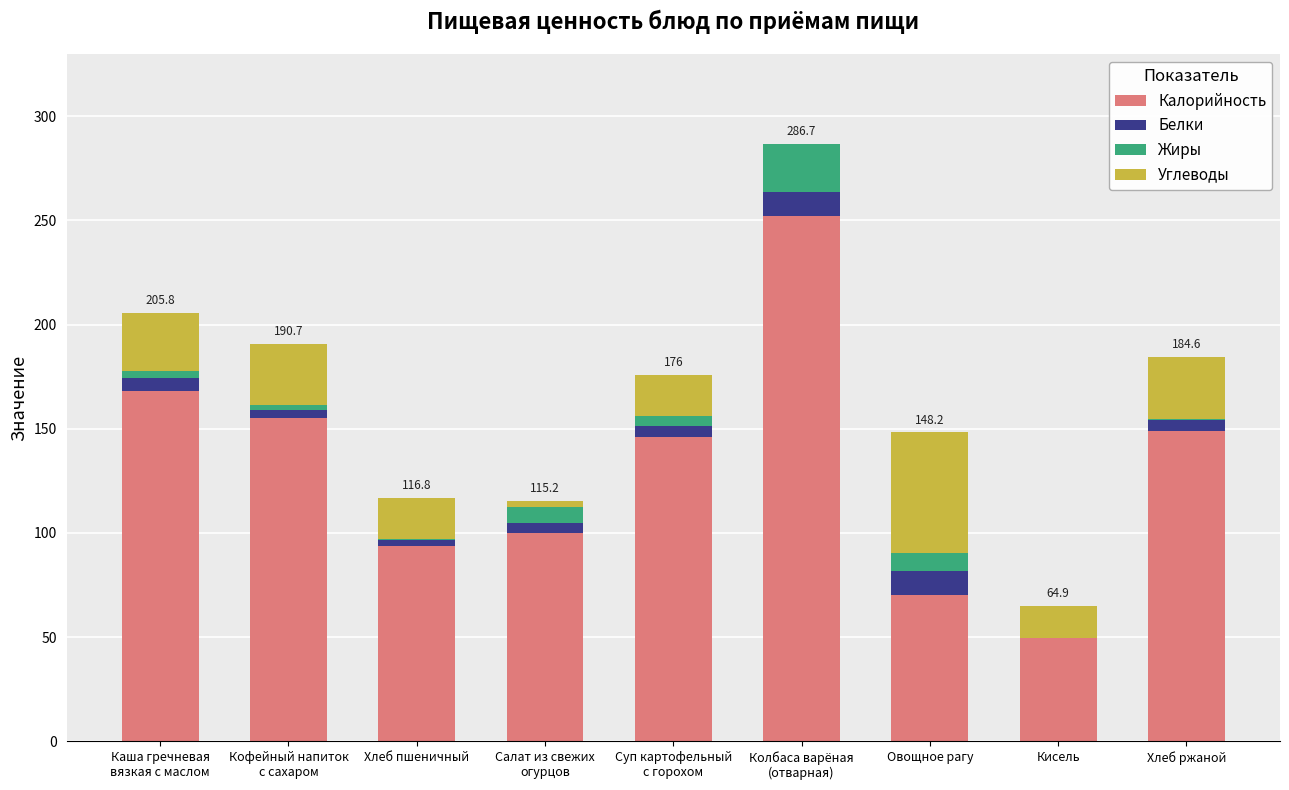

What is the highest value of the Калорийность series?

252.0